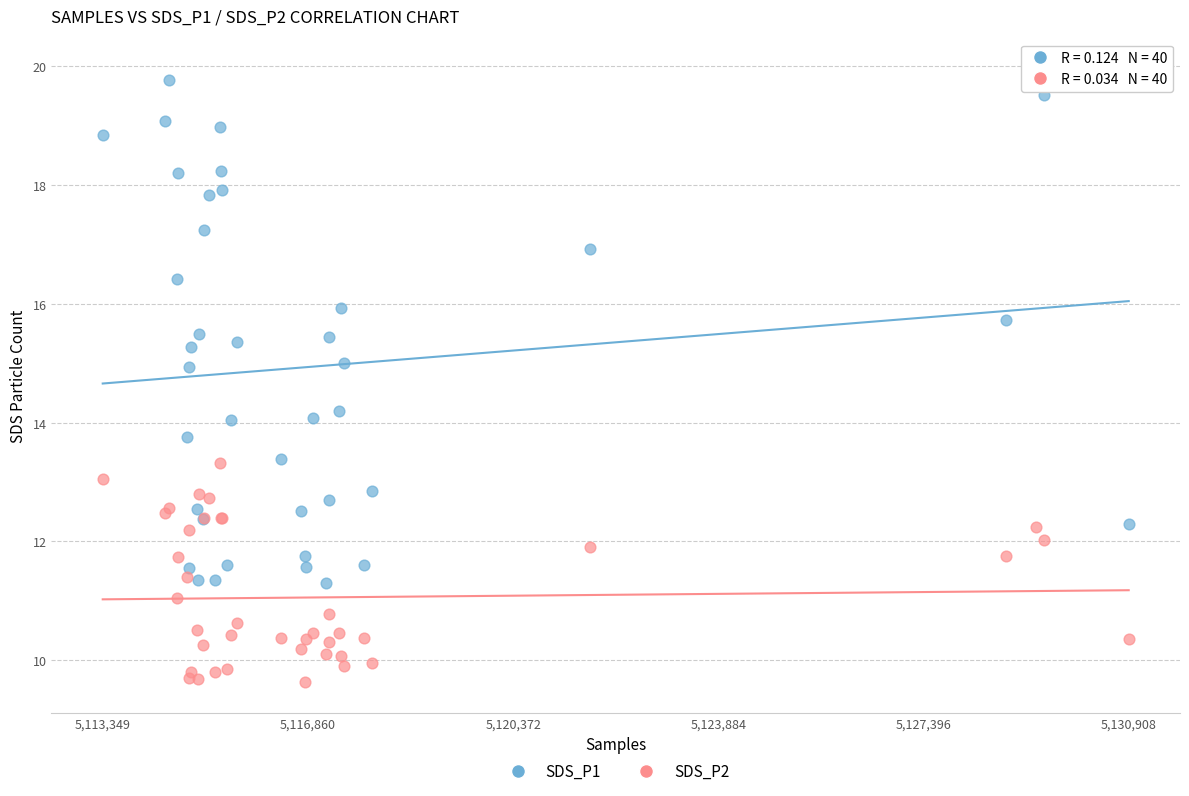

What is the X range (max minus min) for the scatter plot?

17559.0